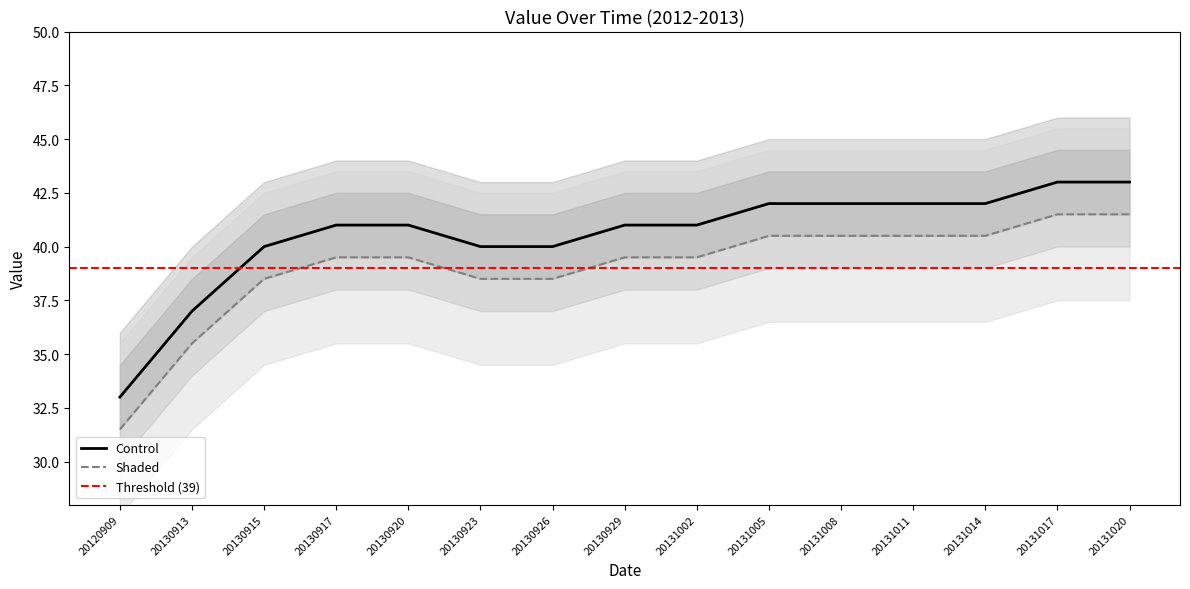

Reading left to right, transcribe all the data shown in this chart.

Value: 33.0	37.0	40.0	41.0	41.0	40.0	40.0	41.0	41.0	42.0	42.0	42.0	42.0	43.0	43.0
Value_upper: 31.5	35.5	38.5	39.5	39.5	38.5	38.5	39.5	39.5	40.5	40.5	40.5	40.5	41.5	41.5